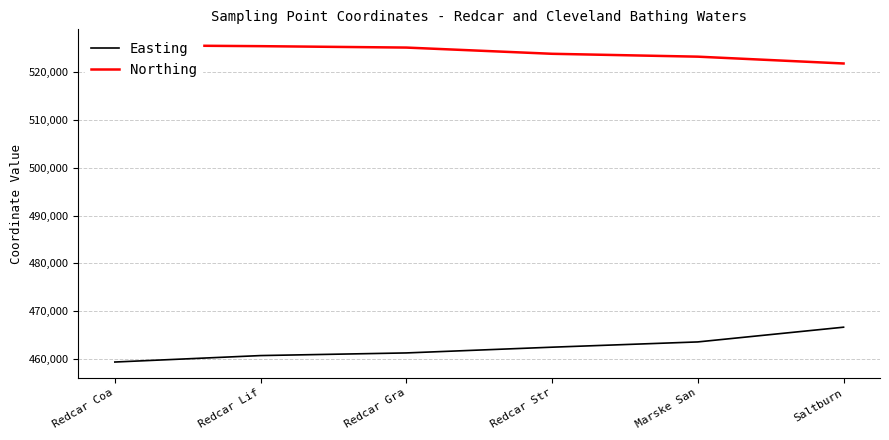

True or false: Easting and Northing intersect in this chart.

False